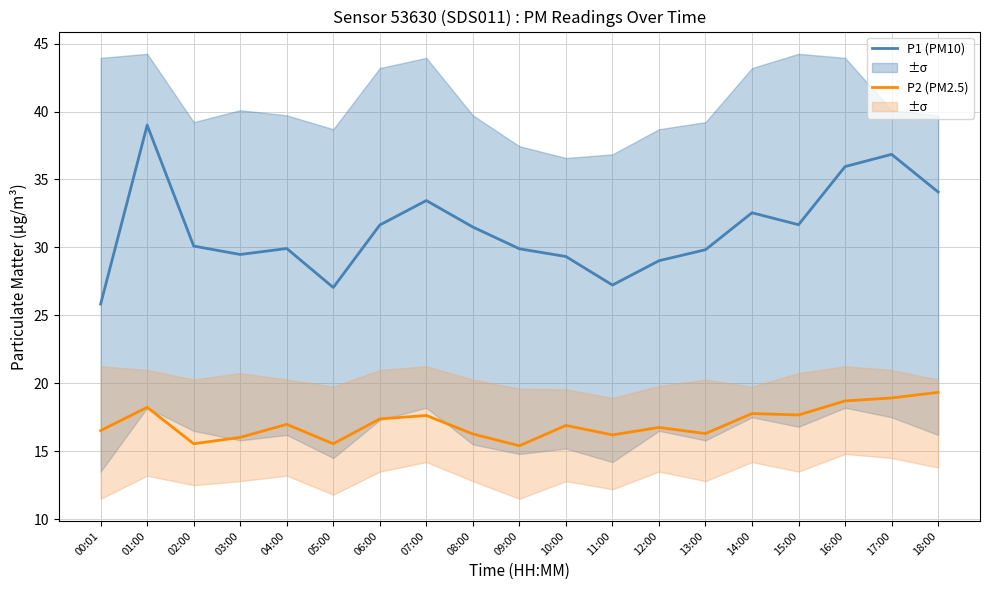

How many data points does each series have?

19